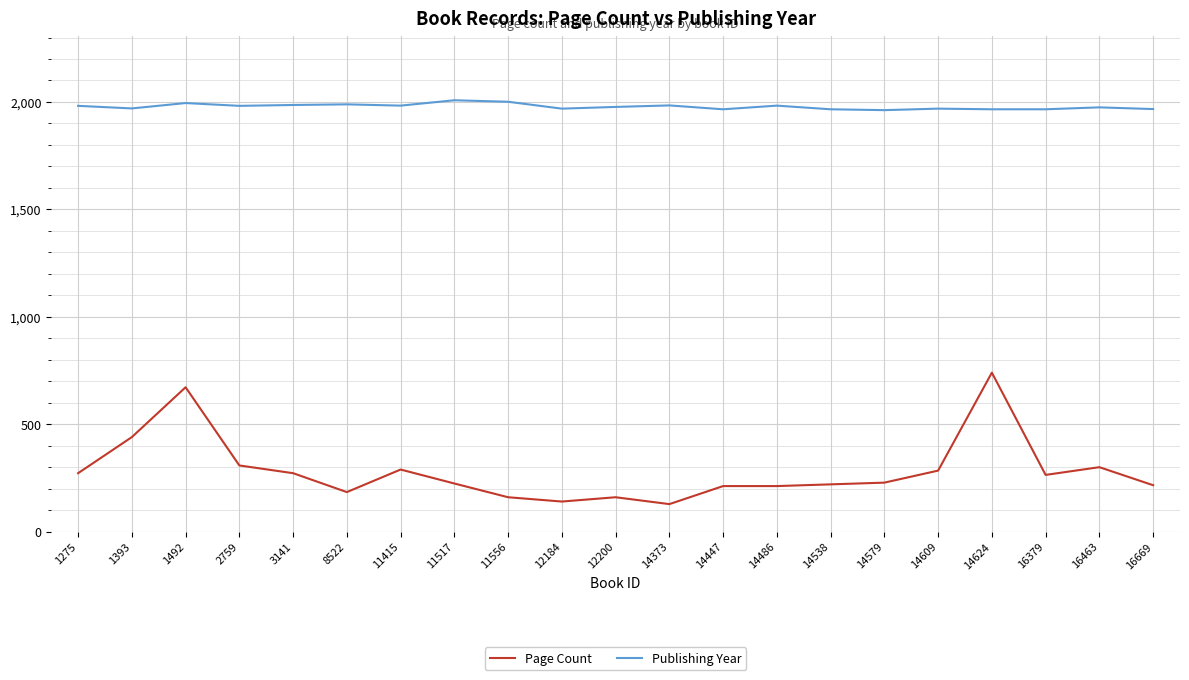

The value of Page Count at 16669 is 216. True or false?

True